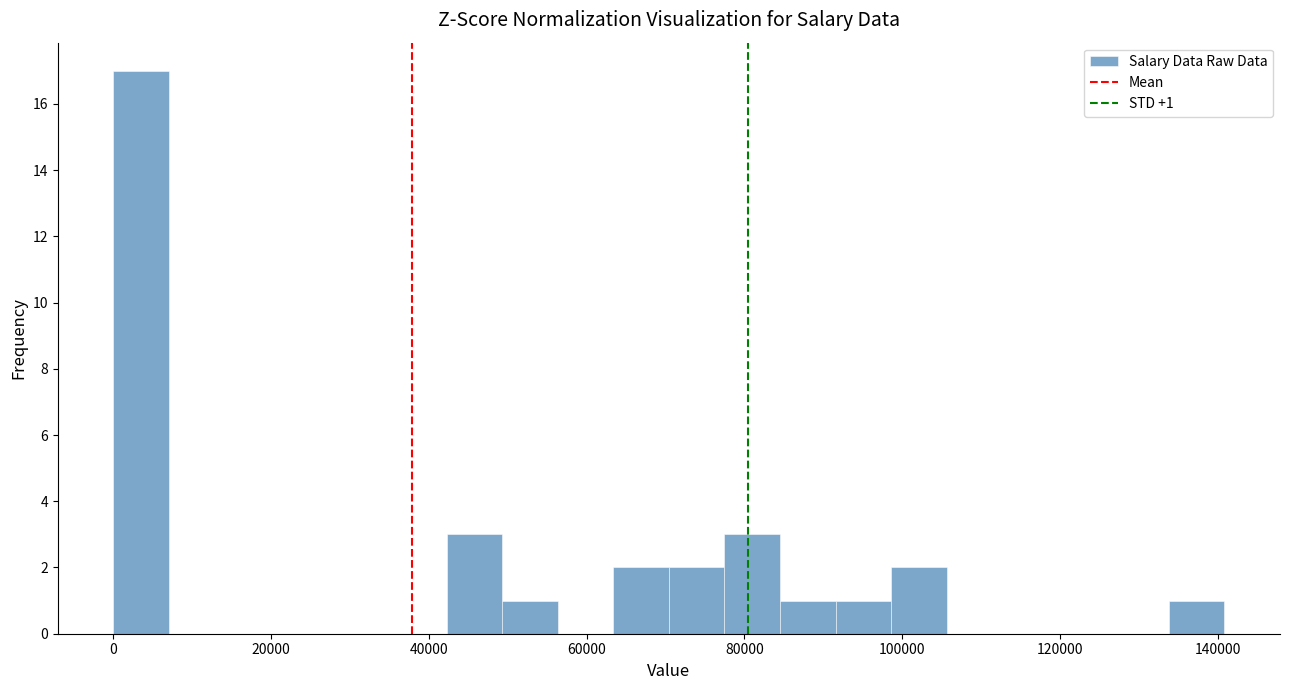

Around what value on the x-axis is the tallest bar? Give the approximate position of its centre, as read against the axis.

4000